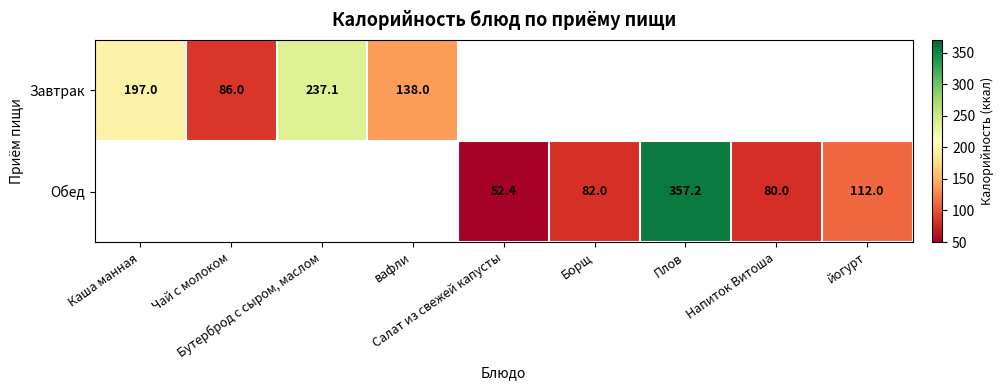

Count the number of data series in this chart.

2